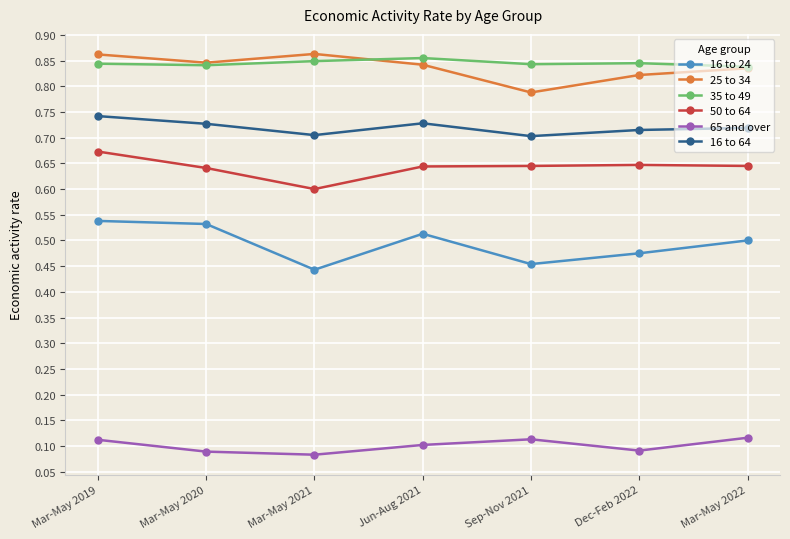

How many lines are shown in the chart?

6